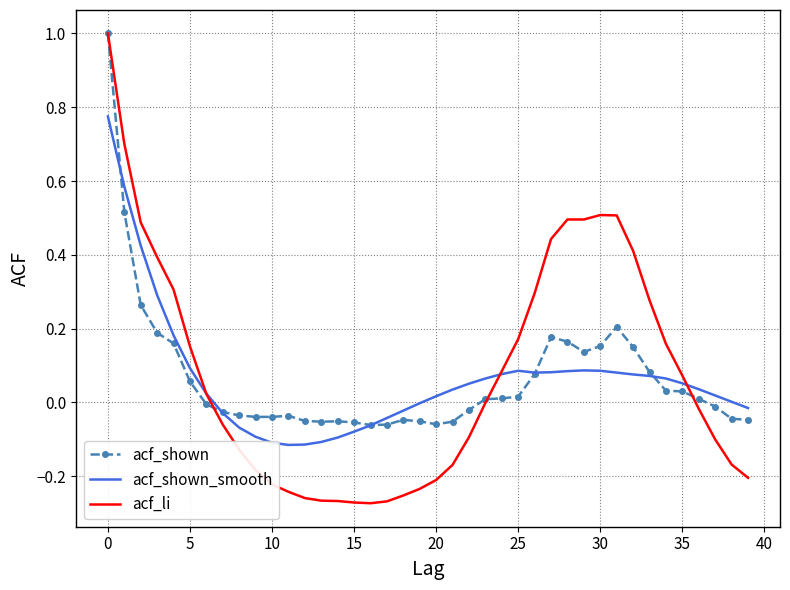

True or false: acf_shown and acf_li cross at least once.

True